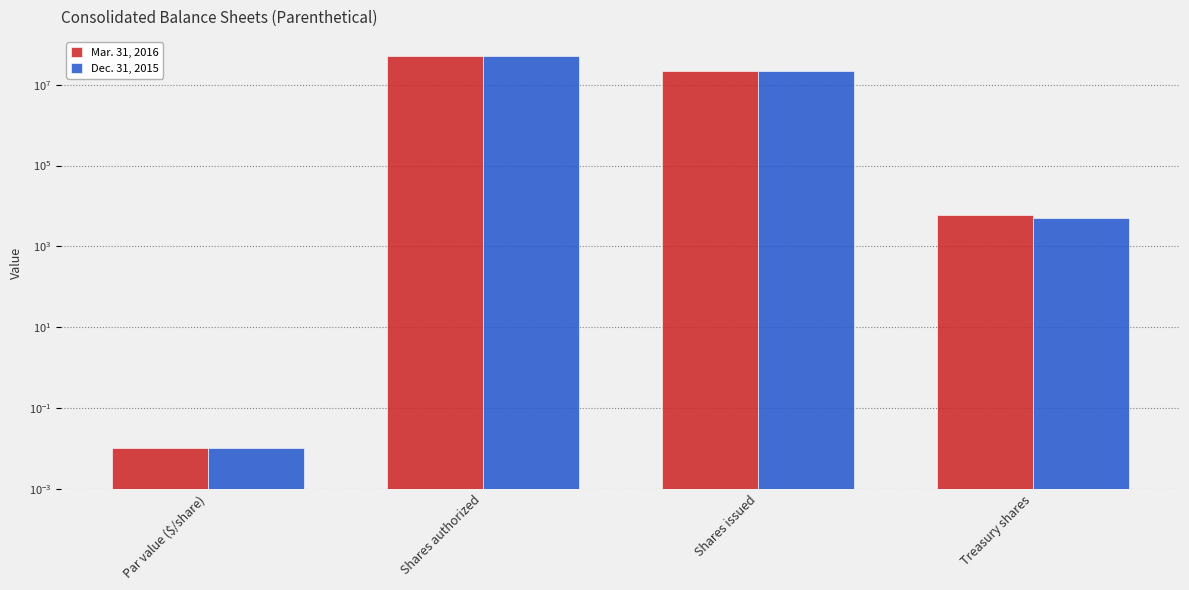

Rank the categories by Dec. 31, 2015 value from lowest to highest.

Par value ($/share), Treasury shares, Shares issued, Shares authorized